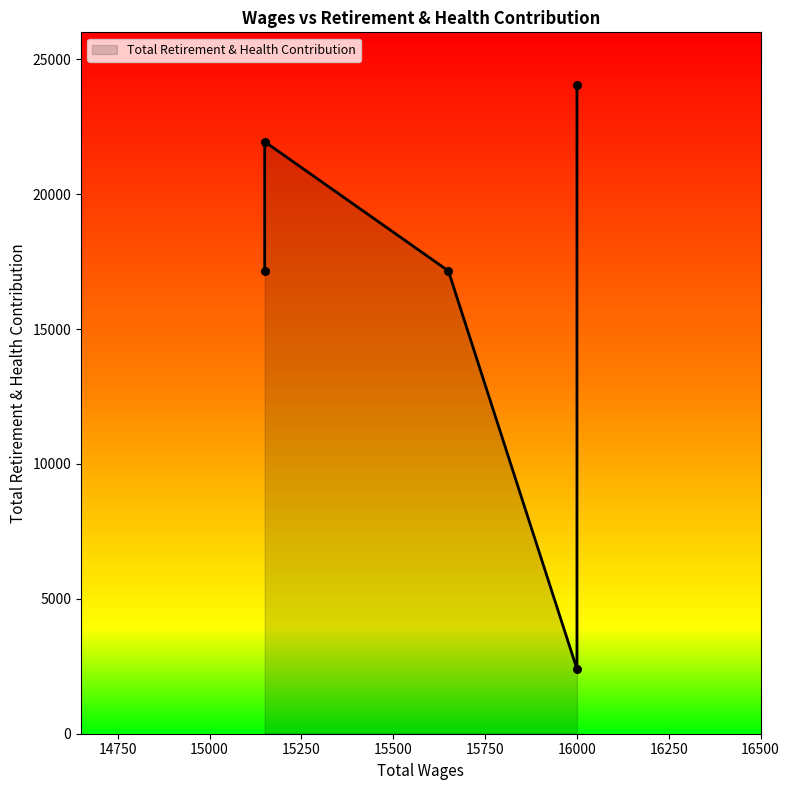

Approximately how many times larger is the value at 15650.0 compared to 16000.0?

7.2